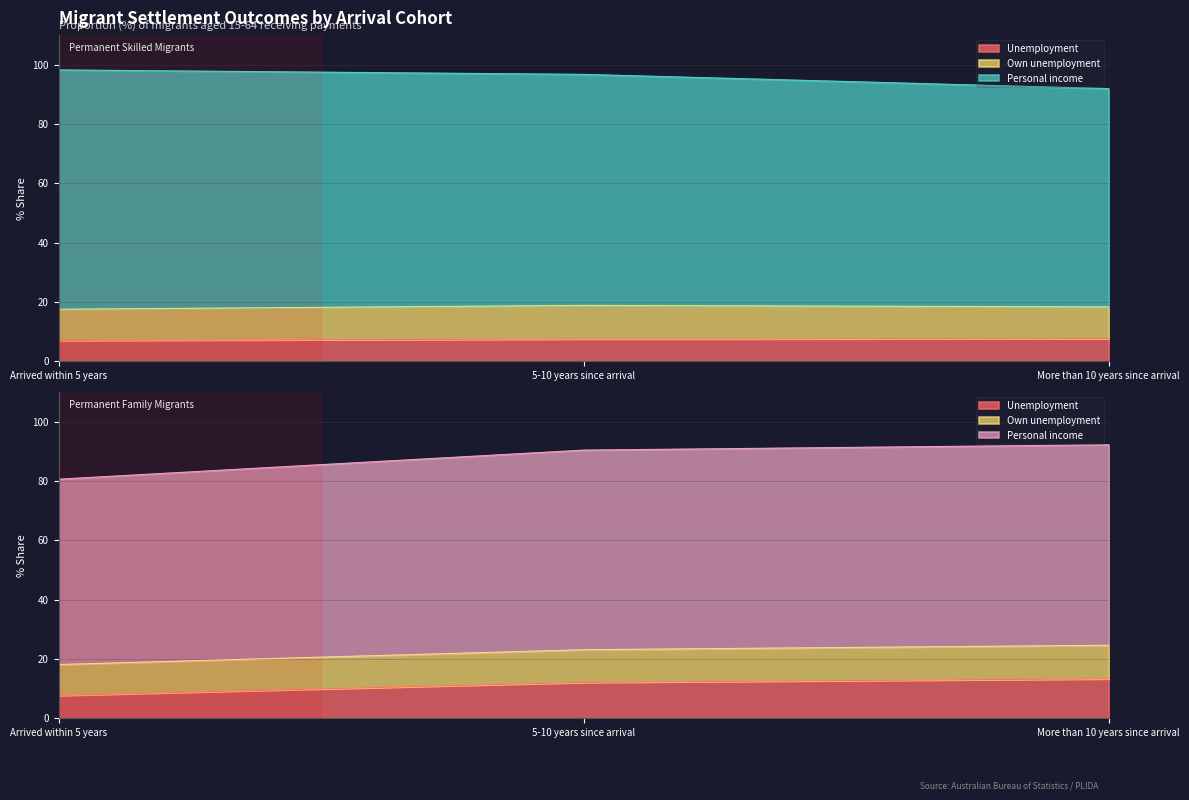

The Unemployment (Family) series shows 7.7 at Arrived within 5 years. True or false?

True